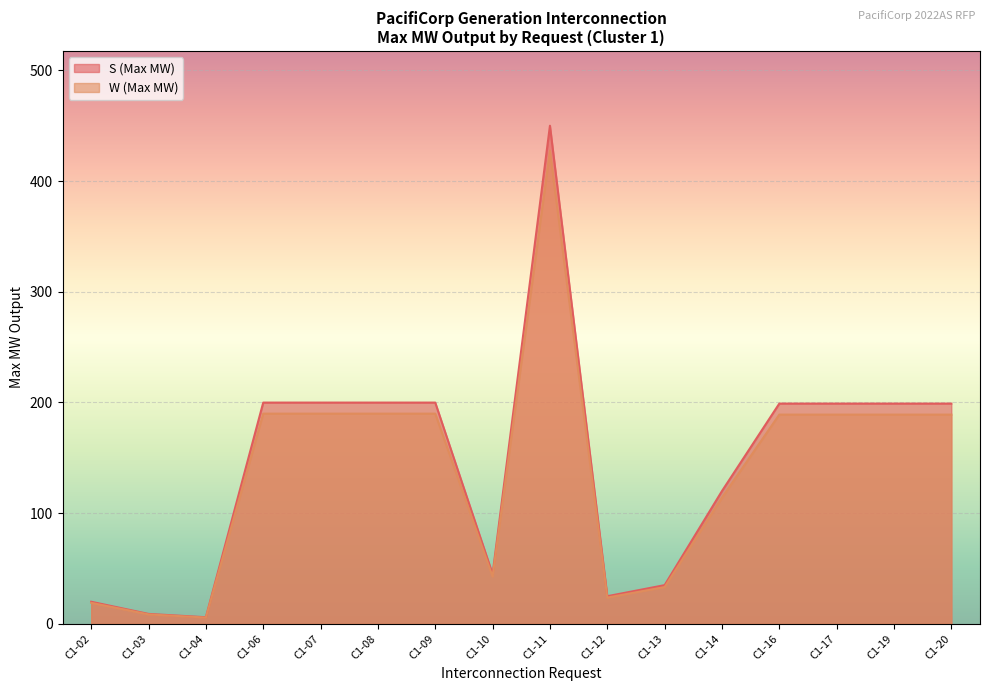

Rank the series by their average value, from lowest to highest.

W (Max MW), S (Max MW)